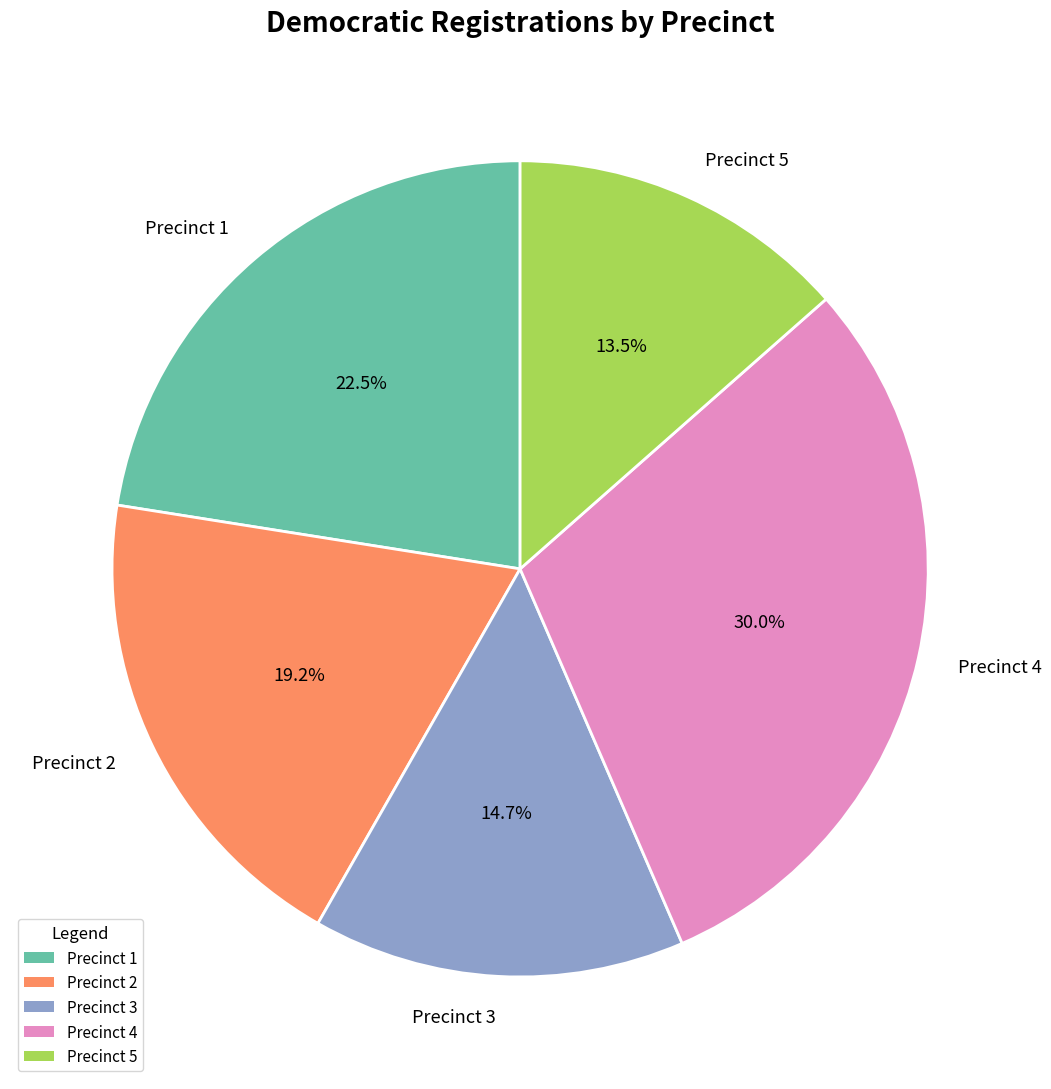

Count the number of slices in the pie.

5